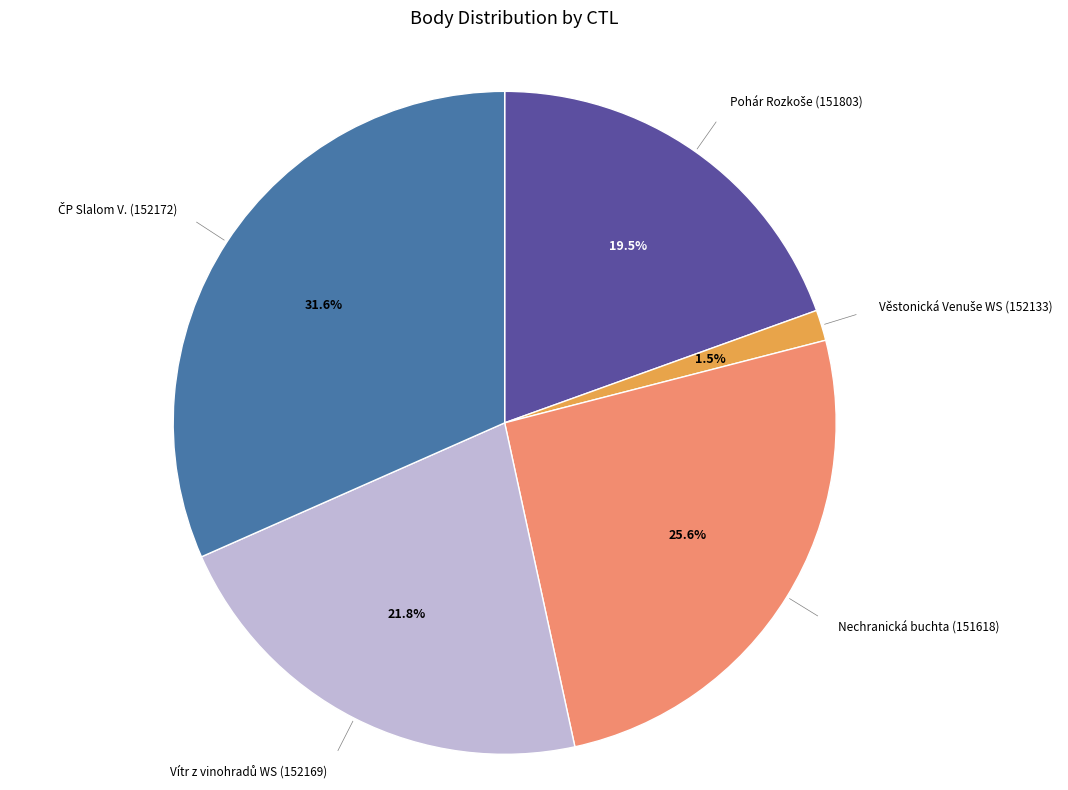

Is there any slice that represents more than half of the pie?

No